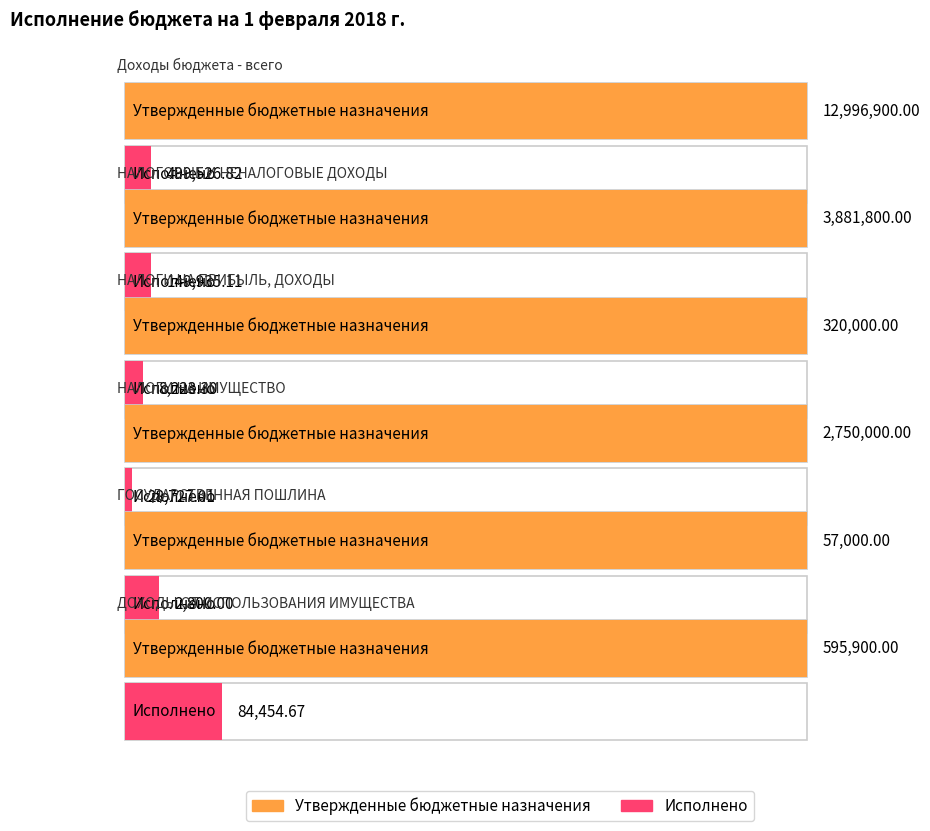

What is the sum of the Утвержденные бюджетные назначения values at Доходы бюджета - всего and НАЛОГИ НА ИМУЩЕСТВО?

15746900.0